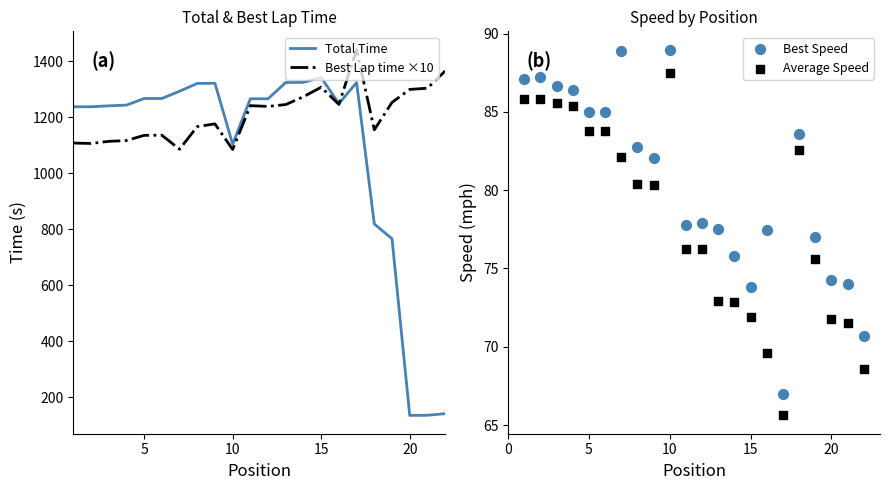

Which series reaches the maximum Y coordinate?

Best Lap time ×10